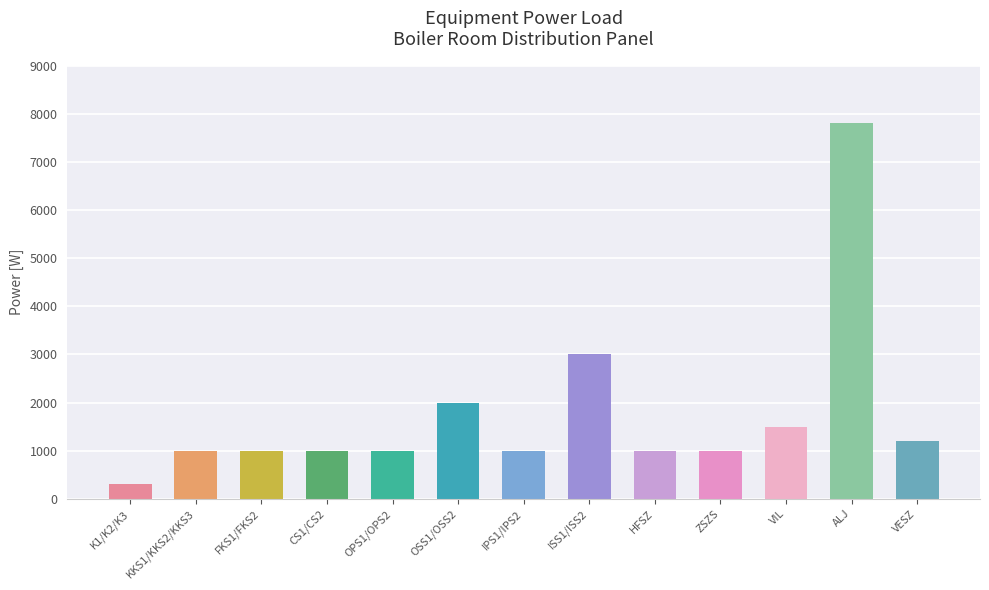

Reading left to right, list all the values displayed in this chart.

K1/K2/K3=300	KKS1/KKS2/KKS3=1000	FKS1/FKS2=1000	CS1/CS2=1000	OPS1/OPS2=1000	OSS1/OSS2=2000	IPS1/IPS2=1000	ISS1/ISS2=3000	HFSZ=1000	ZSZS=1000	VIL=1500	ALJ=7800	VESZ=1200